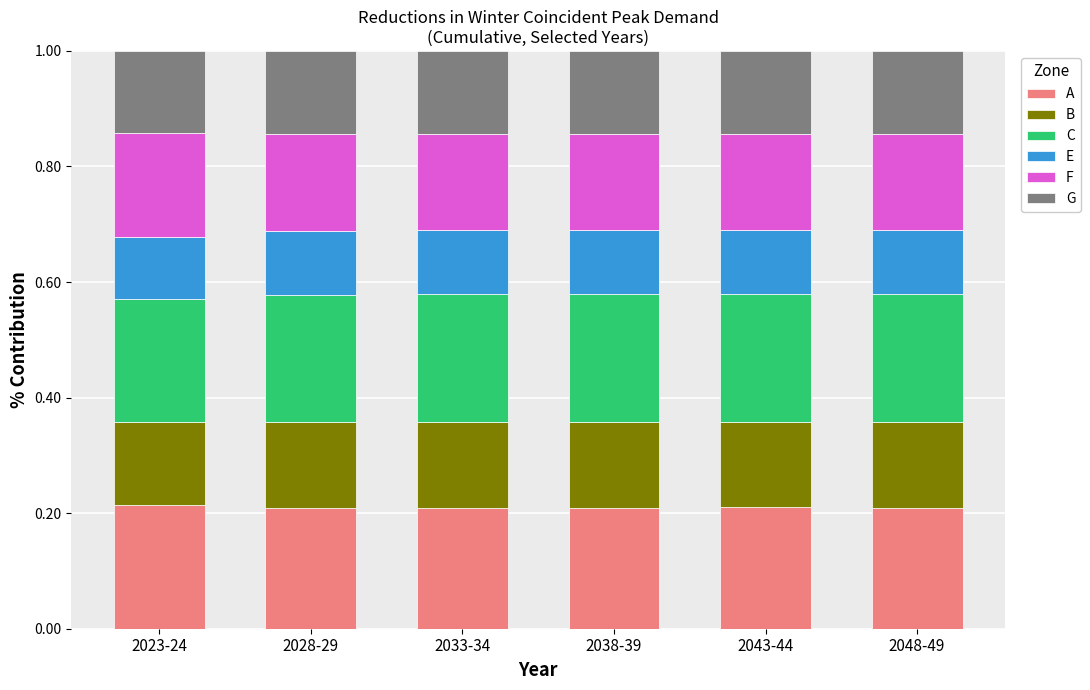

Does the chart contain any negative values?

No